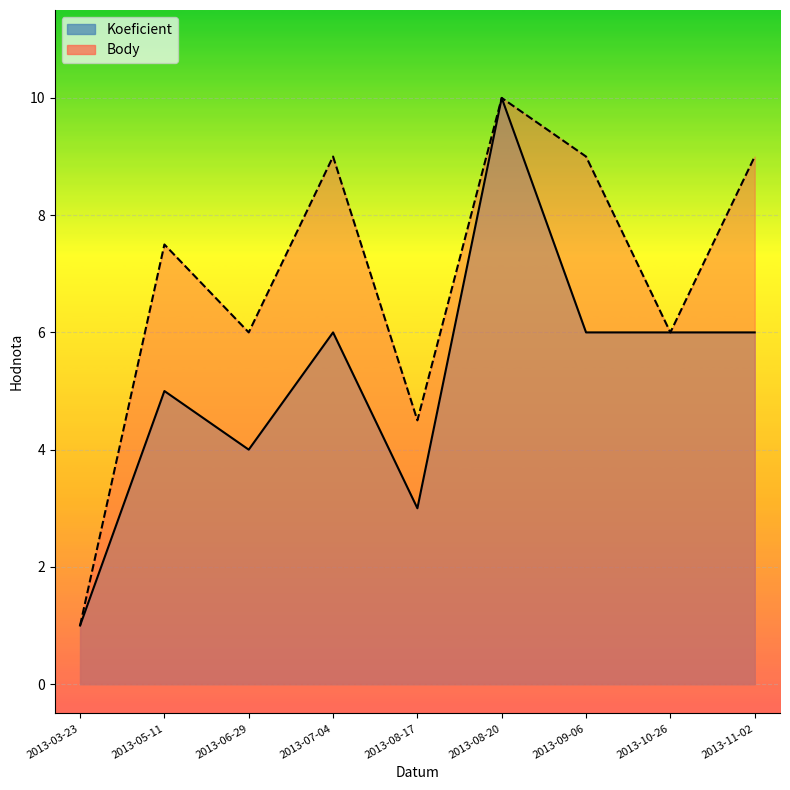

True or false: Body and Koeficient cross at least once.

False